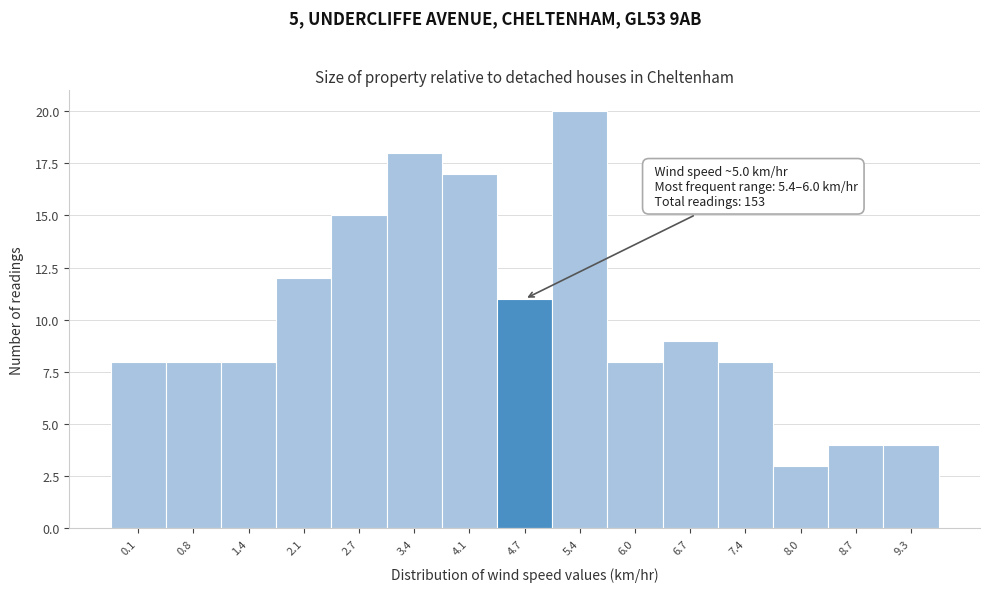

Reading left to right, what are all the values shown in this chart?

8	8	8	12	15	18	17	11	20	8	9	8	3	4	4